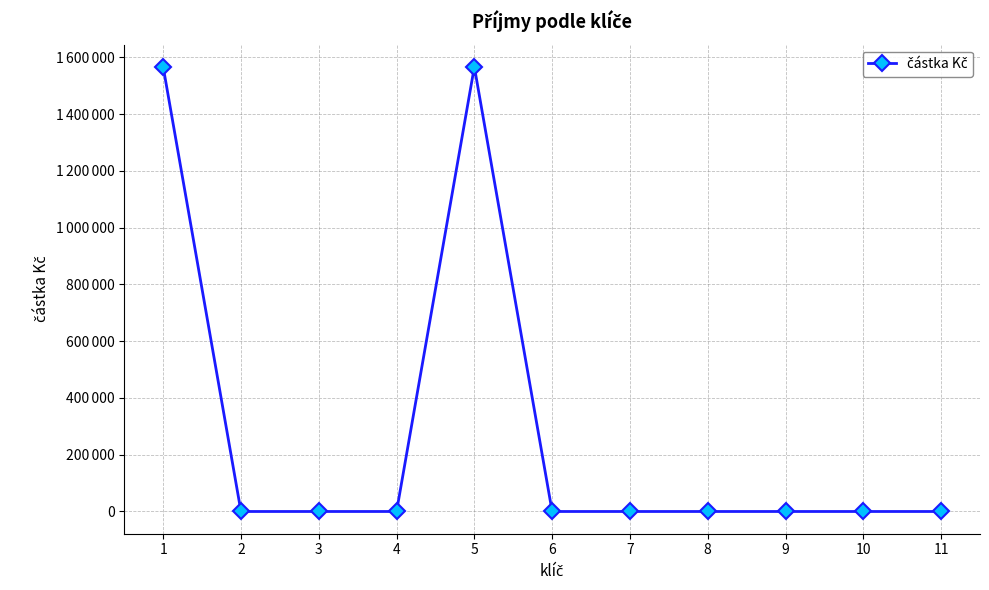

The chart shows a value of 0 at 8. True or false?

True